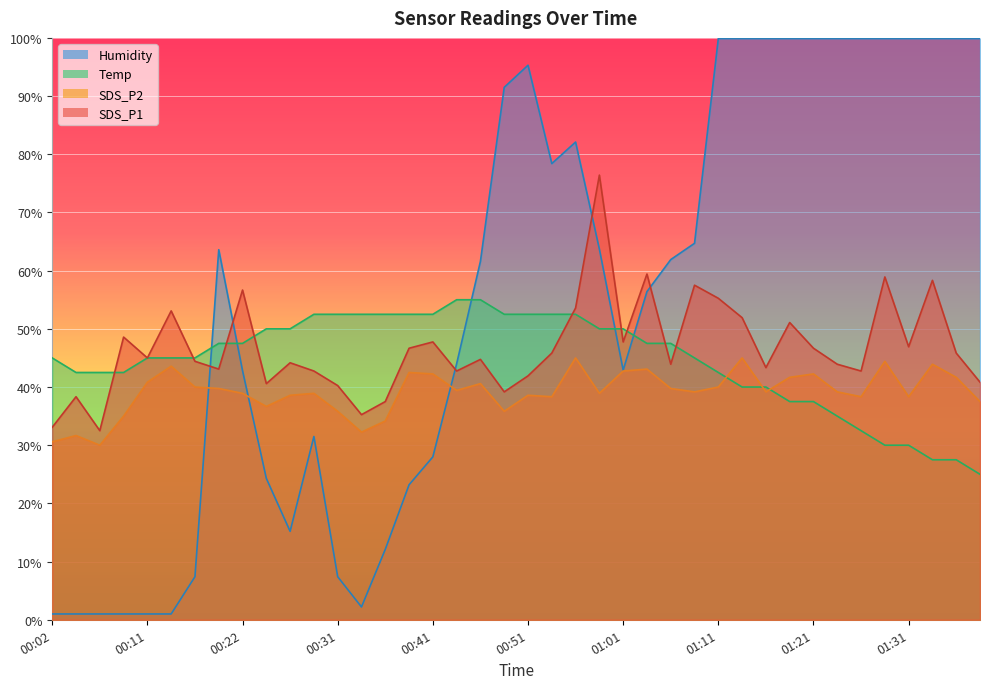

At which label does SDS_P1 reach its minimum?

00:07